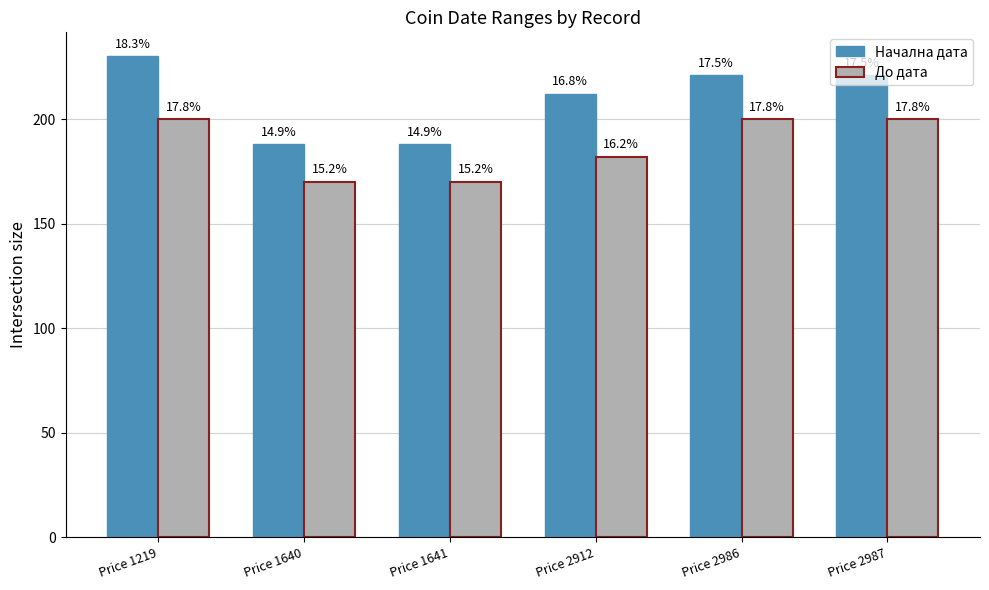

How many bars are there in each group?

2